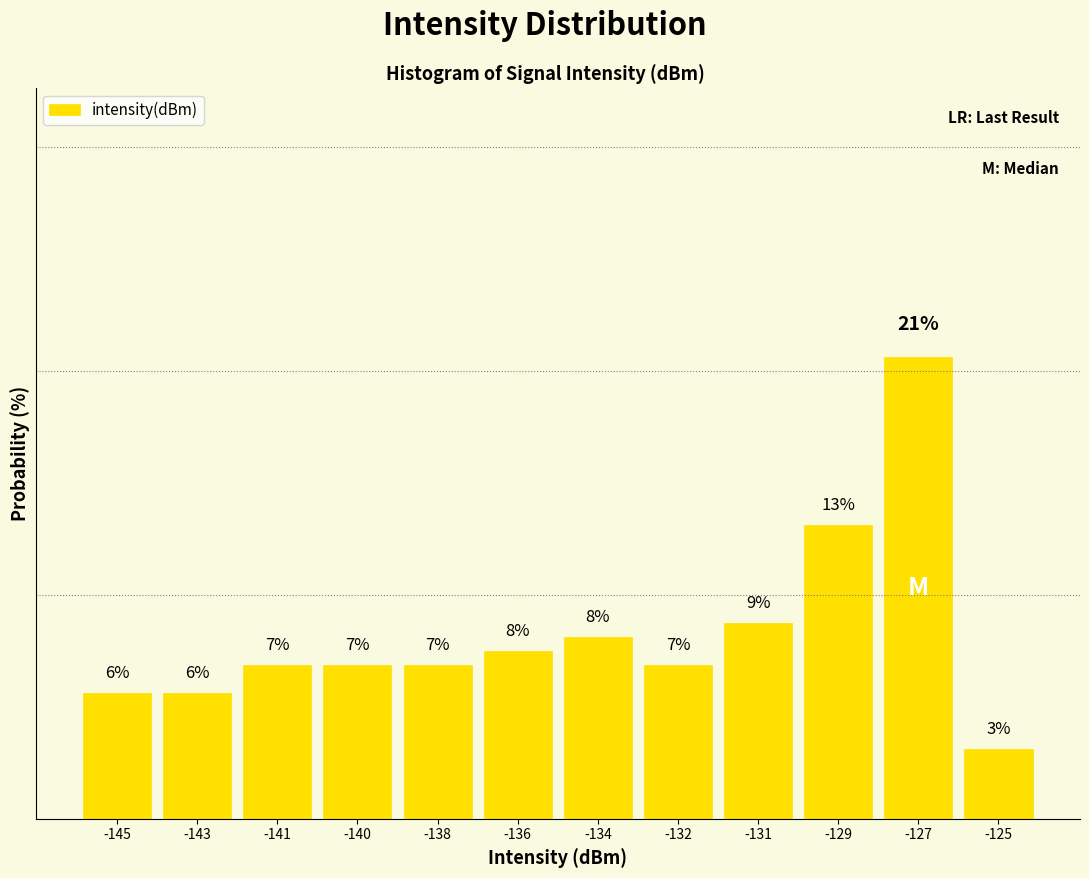

Are the bars horizontal?

No